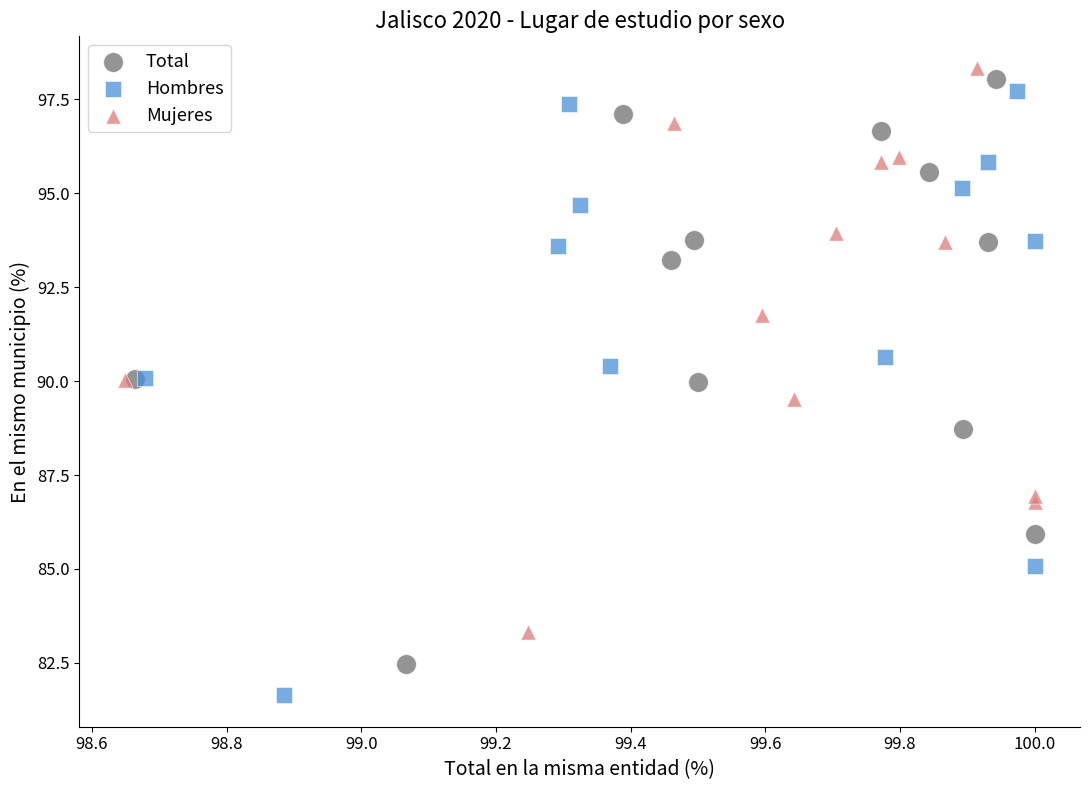

Which series contains the lowest Y value?

Hombres